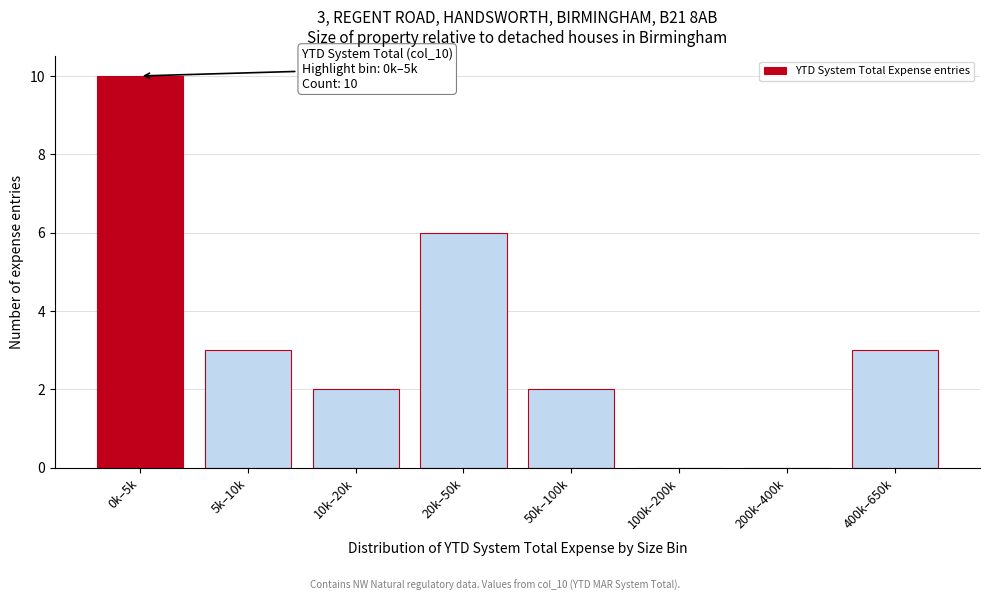

Reading left to right, transcribe all the data shown in this chart.

0k–5k=10	5k–10k=3	10k–20k=2	20k–50k=6	50k–100k=2	100k–200k=0	200k–400k=0	400k–650k=3